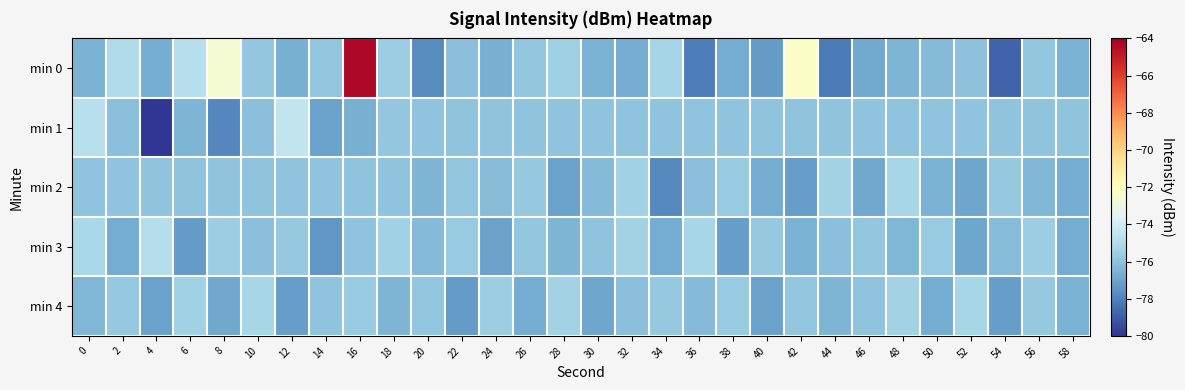

Count the number of data series in this chart.

5